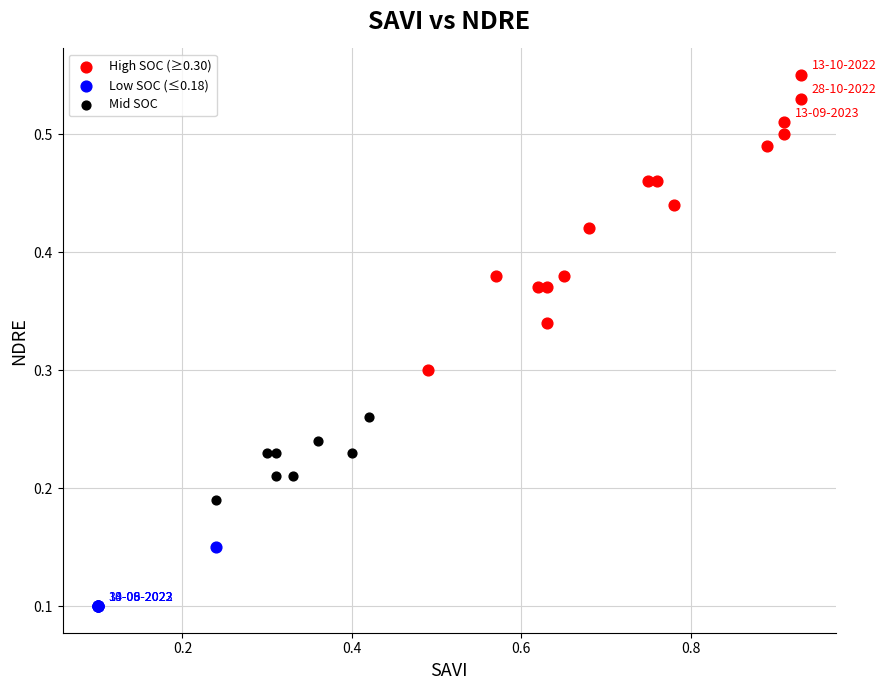

Which series contains the highest Y value?

High SOC (≥0.30)